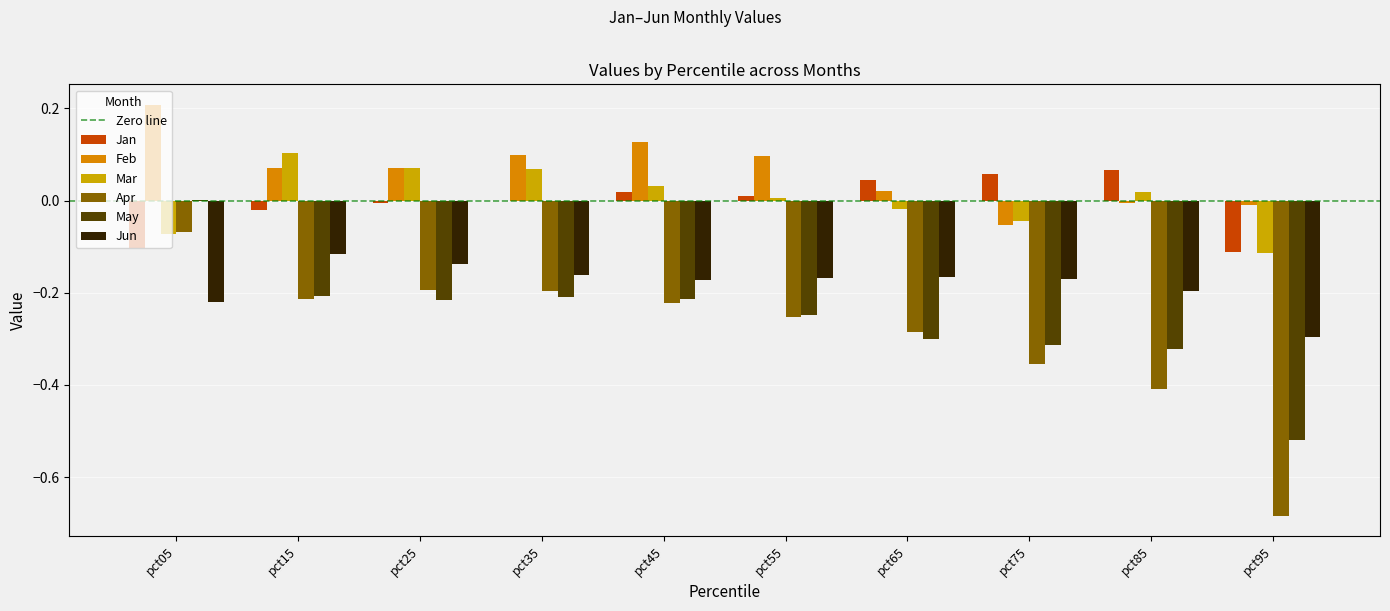

What is the approximate value of Jun at pct85?

-0.2